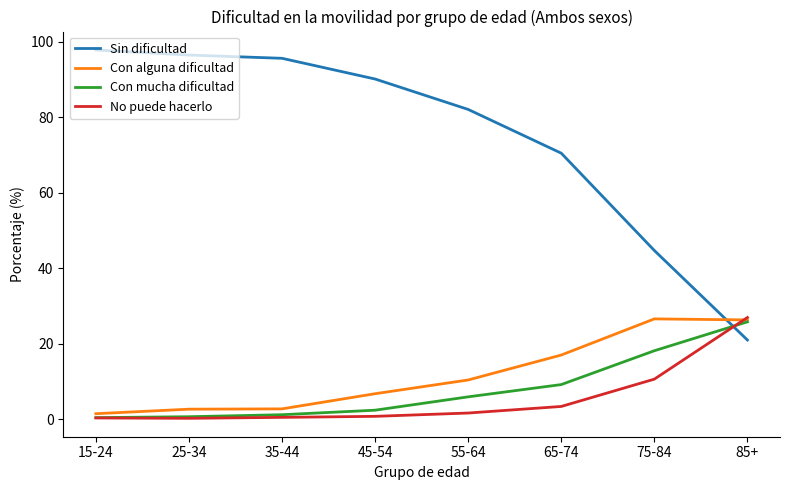

Which series has the widest spread of values?

Sin dificultad